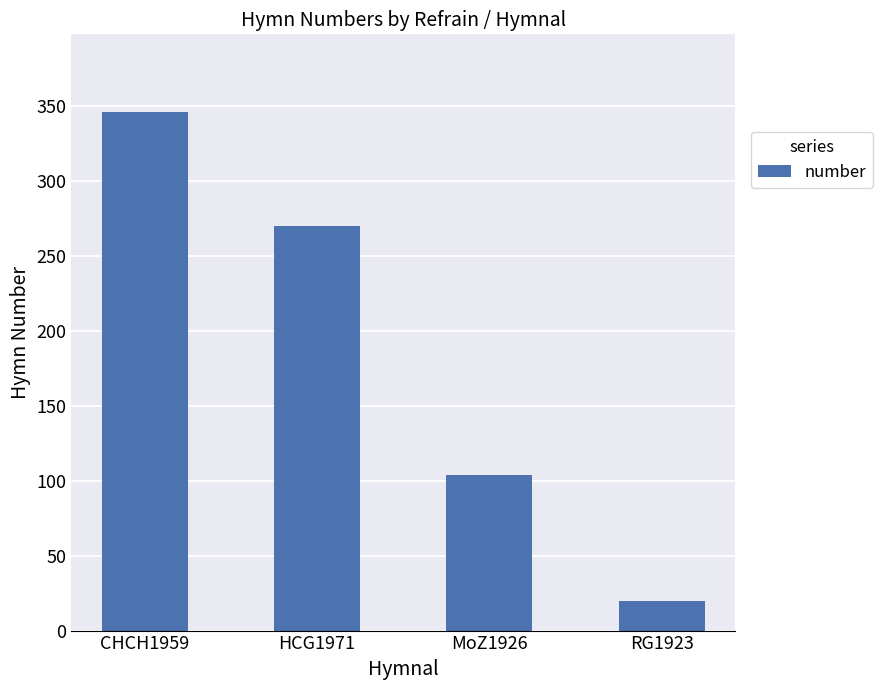

Rank the categories by value from lowest to highest.

RG1923, MoZ1926, HCG1971, CHCH1959